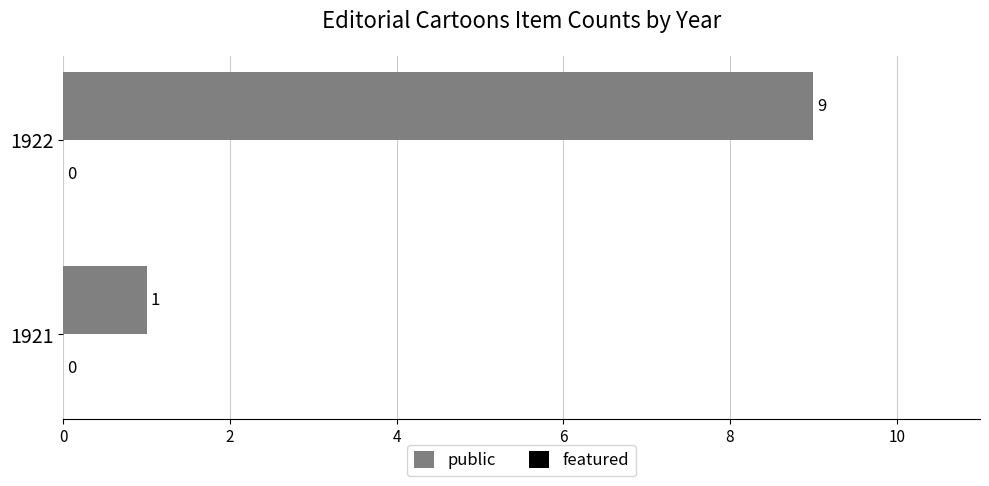

Is it true that the value at 1921 is 2?

False